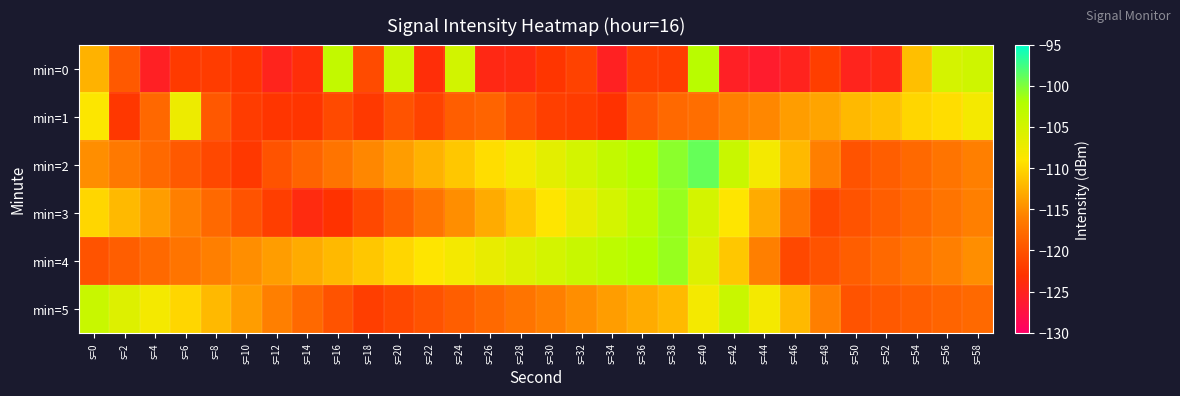

Between s=40 and s=44, which series saw the biggest shift?

min=0